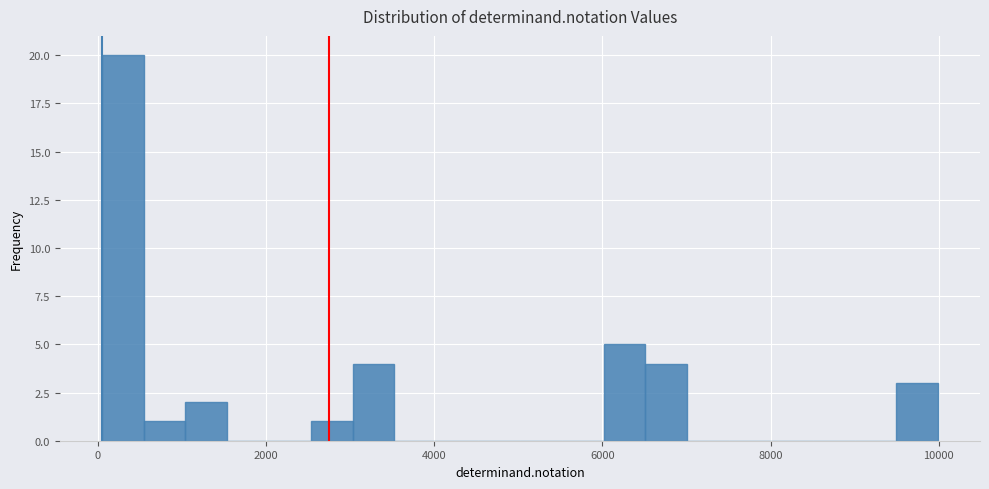

Around what value on the x-axis is the tallest bar? Give the approximate position of its centre, as read against the axis.

200